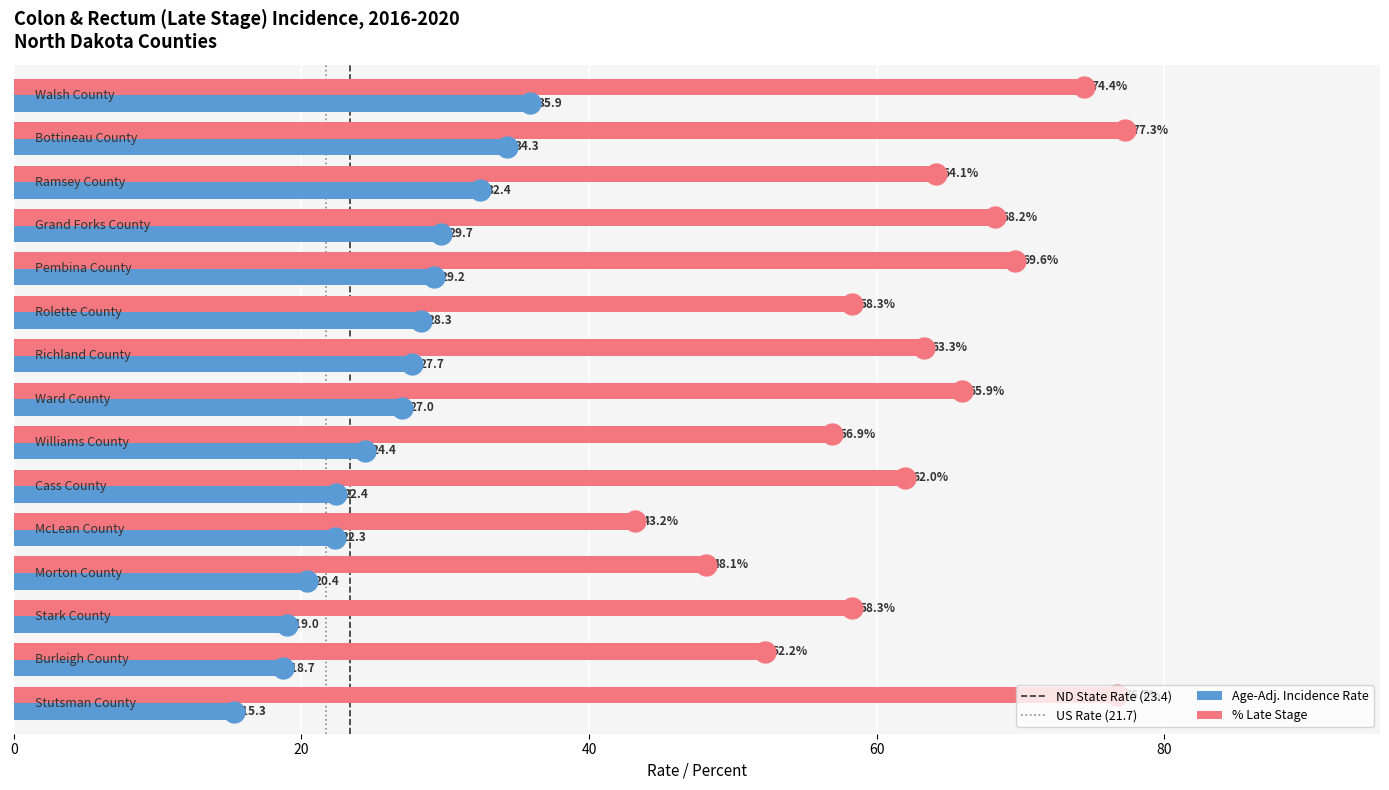

Count the number of categories in the chart.

15